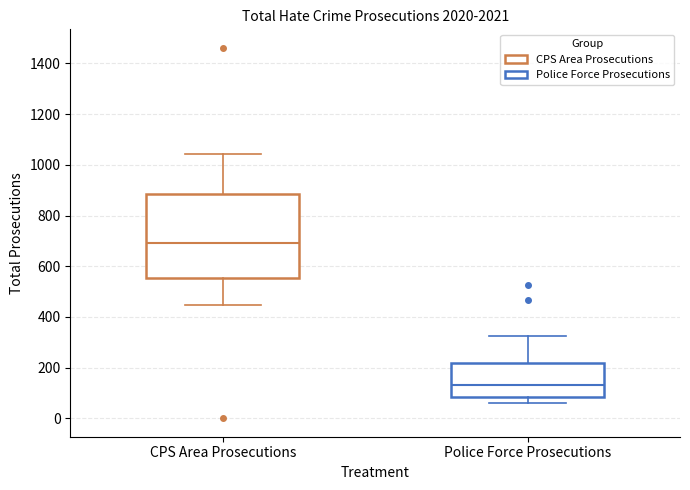

Comparing the boxes themselves (not the whiskers), which one is the tallest?

CPS Area Prosecutions